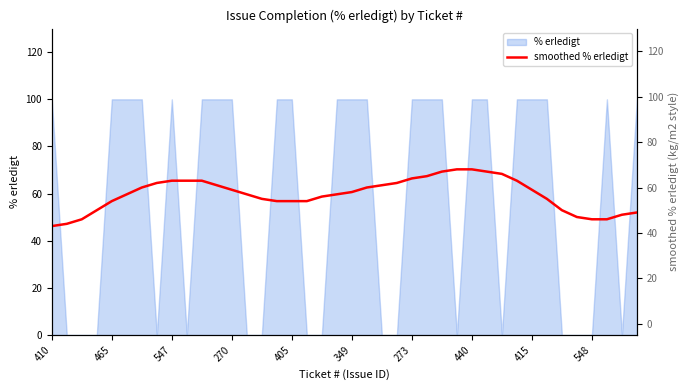

What is the change in value from 26 to 31?

-4